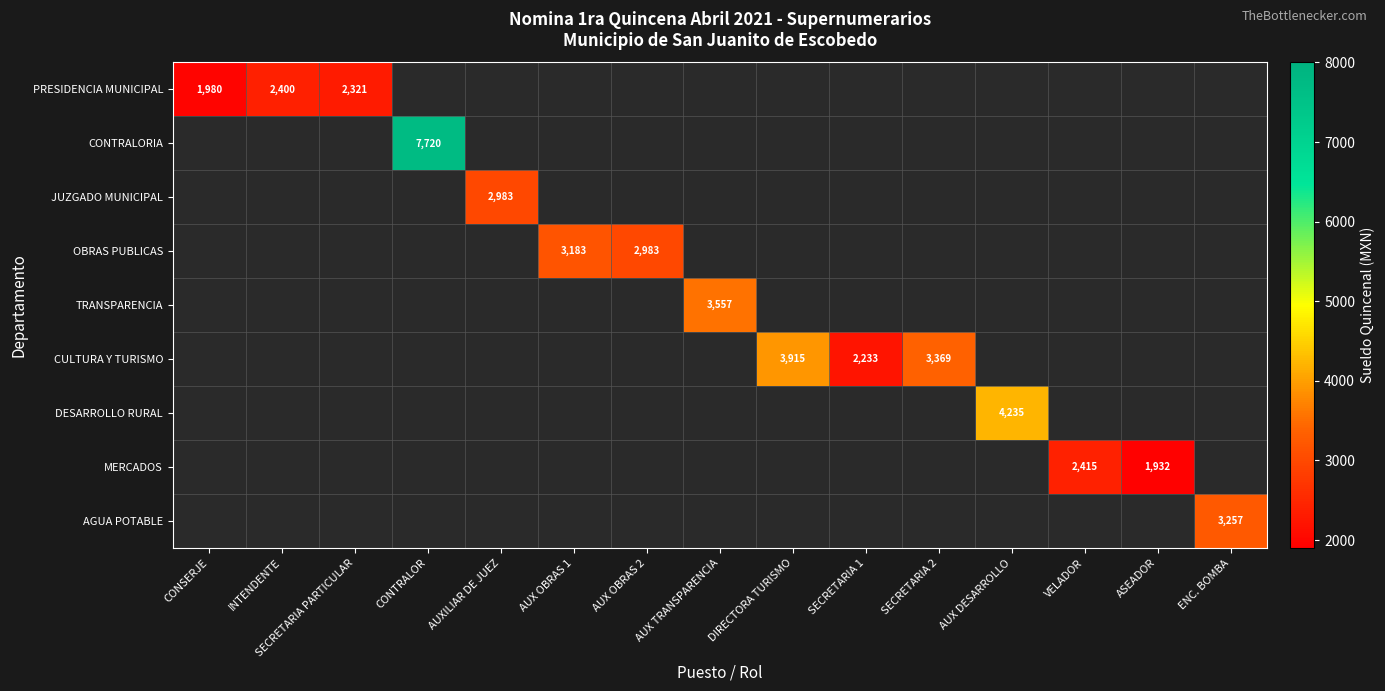

The MERCADOS series shows 1932 at ASEADOR. True or false?

True